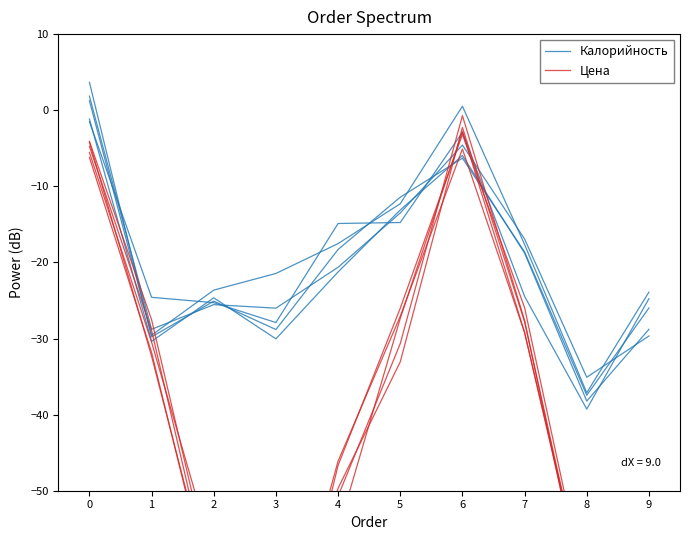

Count the number of categories in the chart.

10